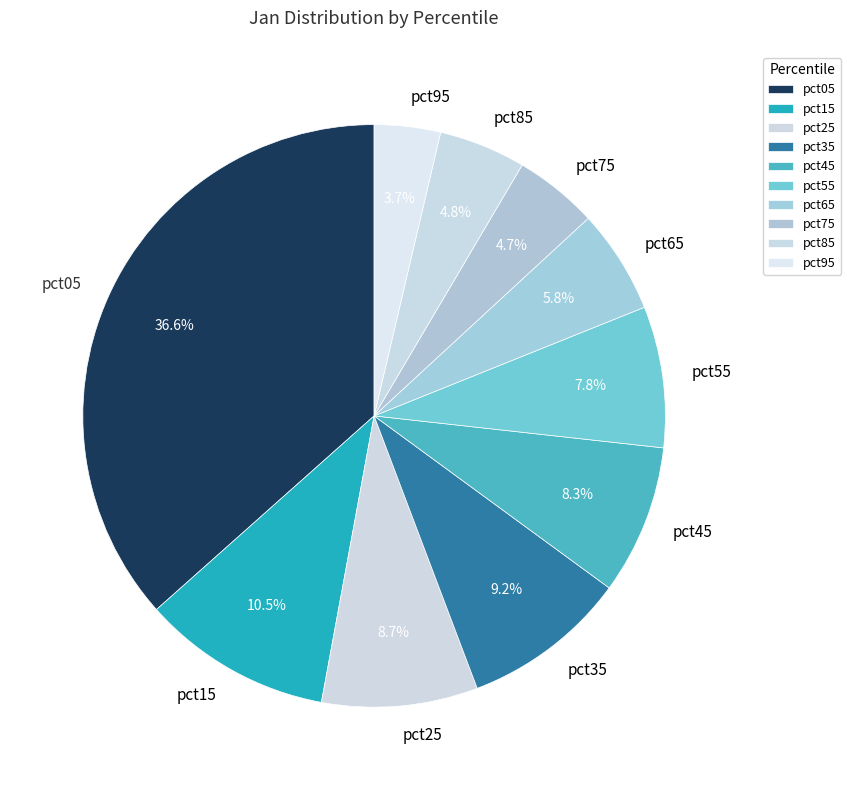

To the nearest percent, what percentage of the pie is pct95?

4%